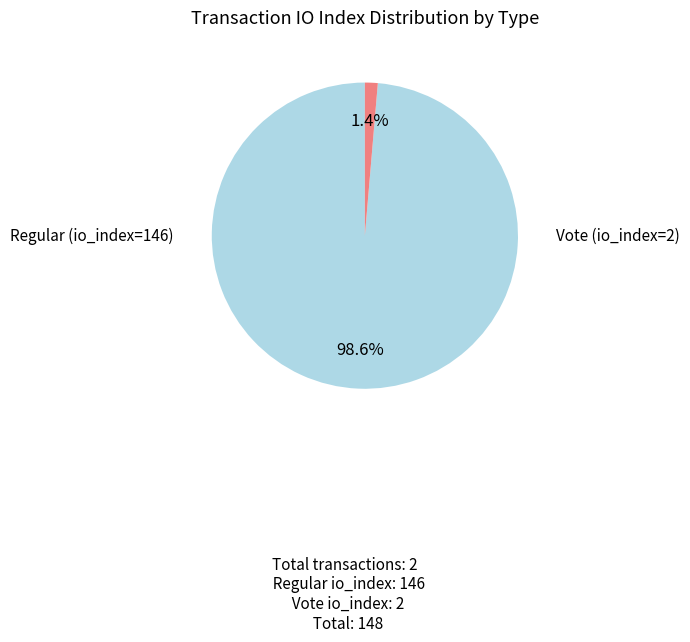

What is the change in value from Regular (io_index=146) to Vote (io_index=2)?

-144